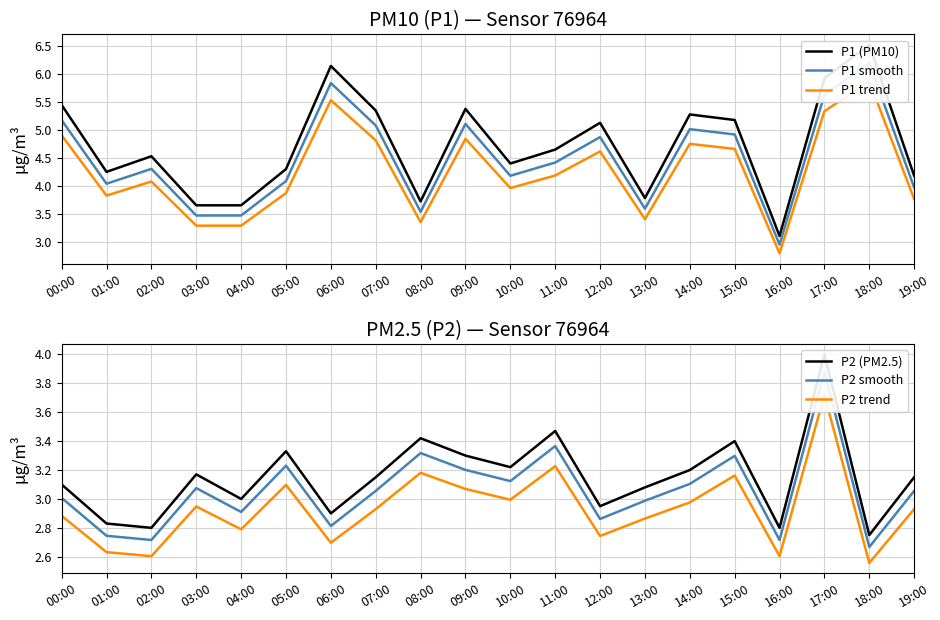

What value does the P1 smooth series have at 07:00?

5.1